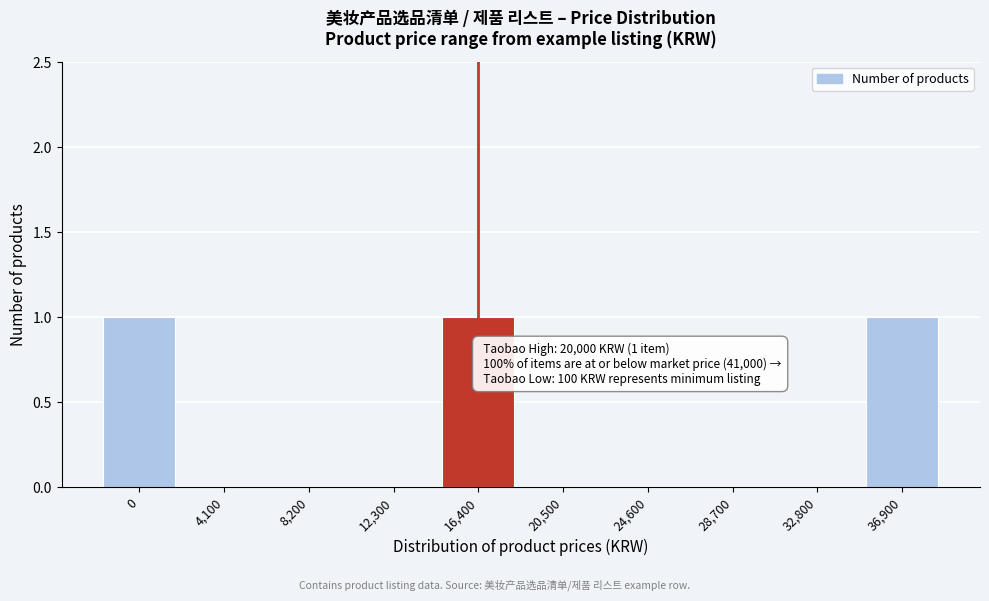

Reading right to left, list all the values displayed in this chart.

36,900=1	32,800=0	28,700=0	24,600=0	20,500=0	16,400=1	12,300=0	8,200=0	4,100=0	0=1